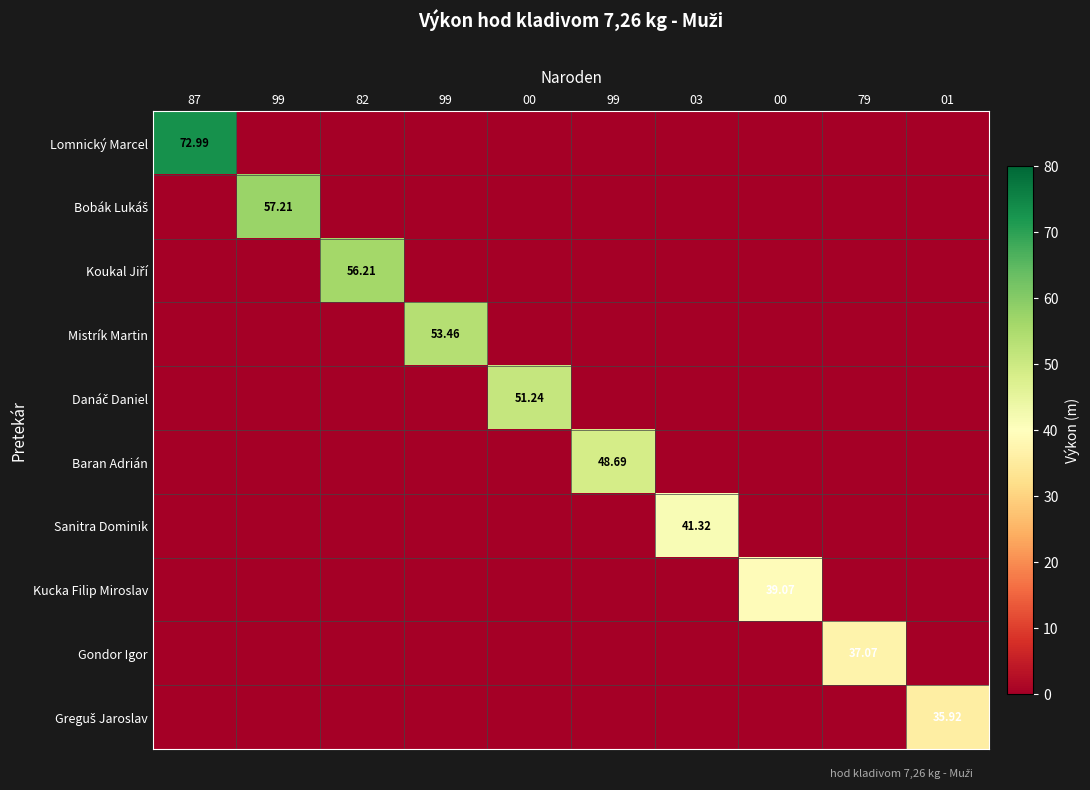

List the labels in order of Baran Adrián value, largest first.

99, 87, 99, 82, 99, 00, 03, 00, 79, 01